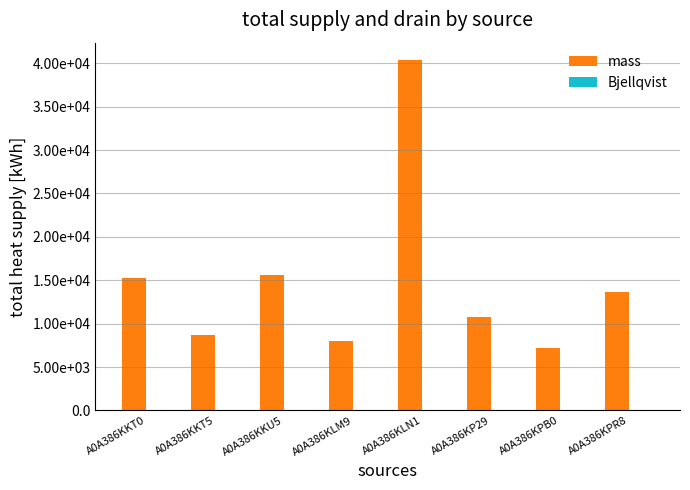

What is the average value of the Bjellqvist series?

9.3